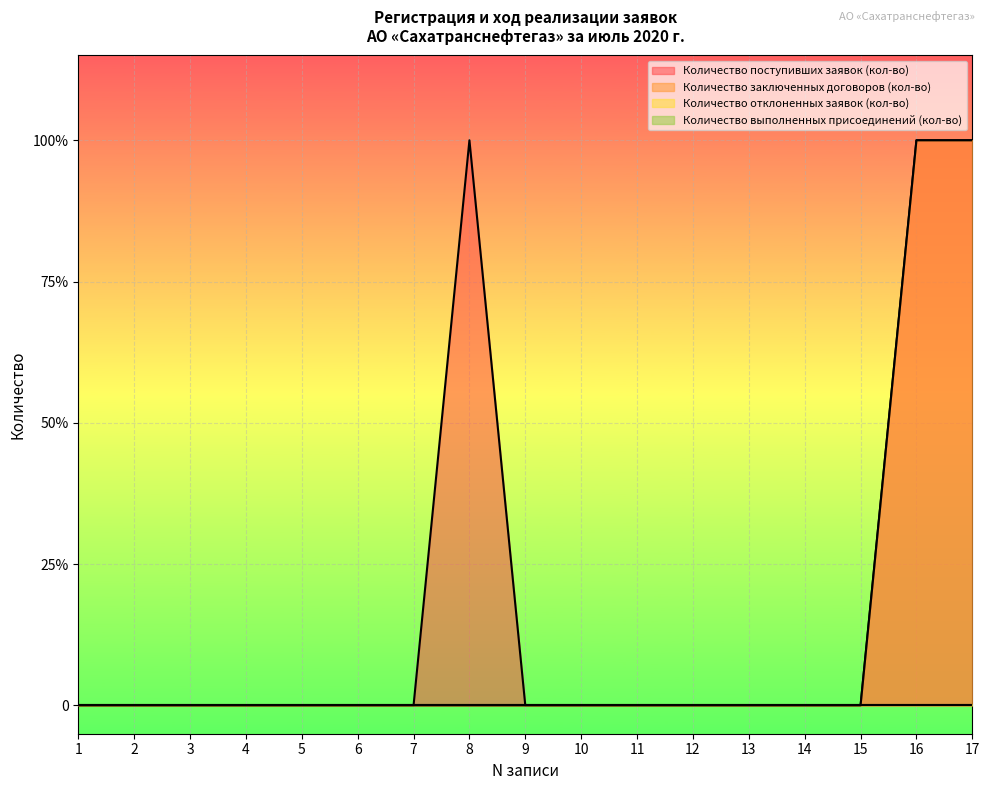

Reading left to right, extract all data points from this chart.

Количество поступивших заявок (кол-во): 1=0	2=0	3=0	4=0	5=0	6=0	7=0	8=1	9=0	10=0	11=0	12=0	13=0	14=0	15=0	16=1	17=1
Количество заключенных договоров (кол-во): 1=0	2=0	3=0	4=0	5=0	6=0	7=0	8=0	9=0	10=0	11=0	12=0	13=0	14=0	15=0	16=1	17=1